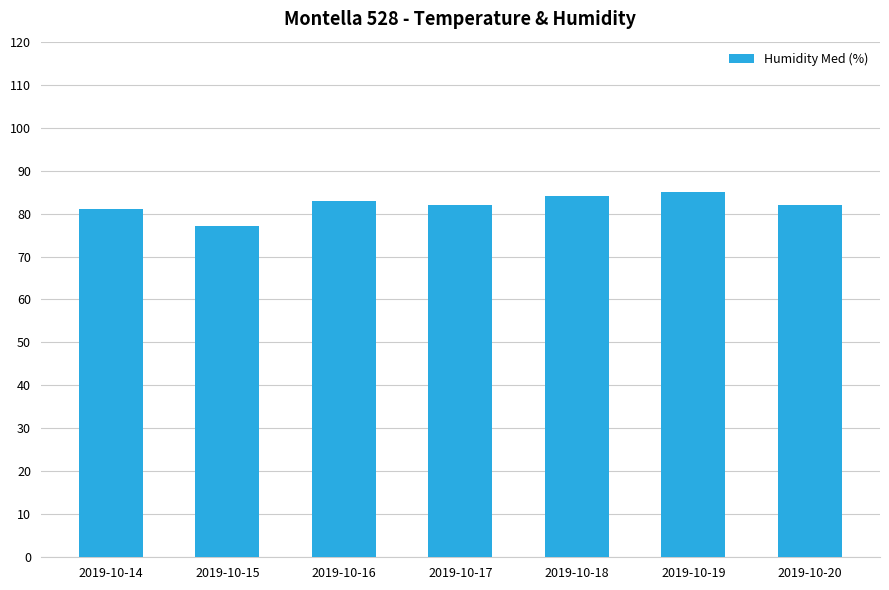

Are the bars grouped side by side (vs. stacked)?

No